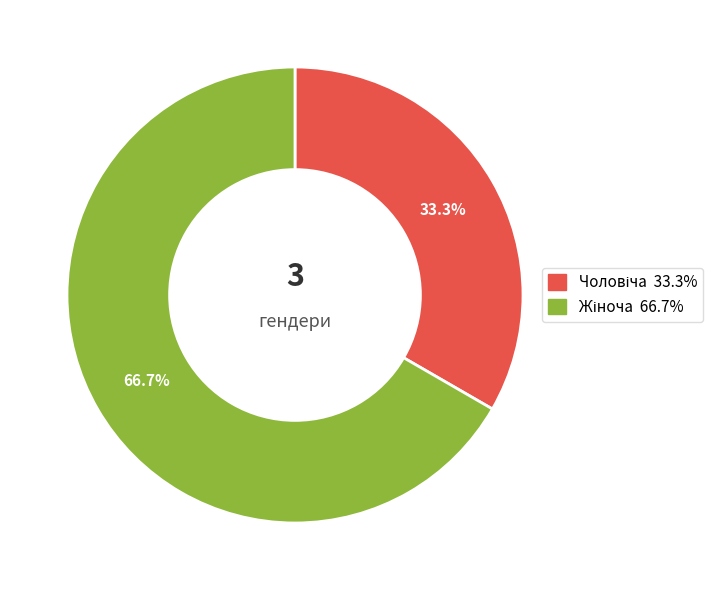

Is there a majority slice in this chart?

Yes